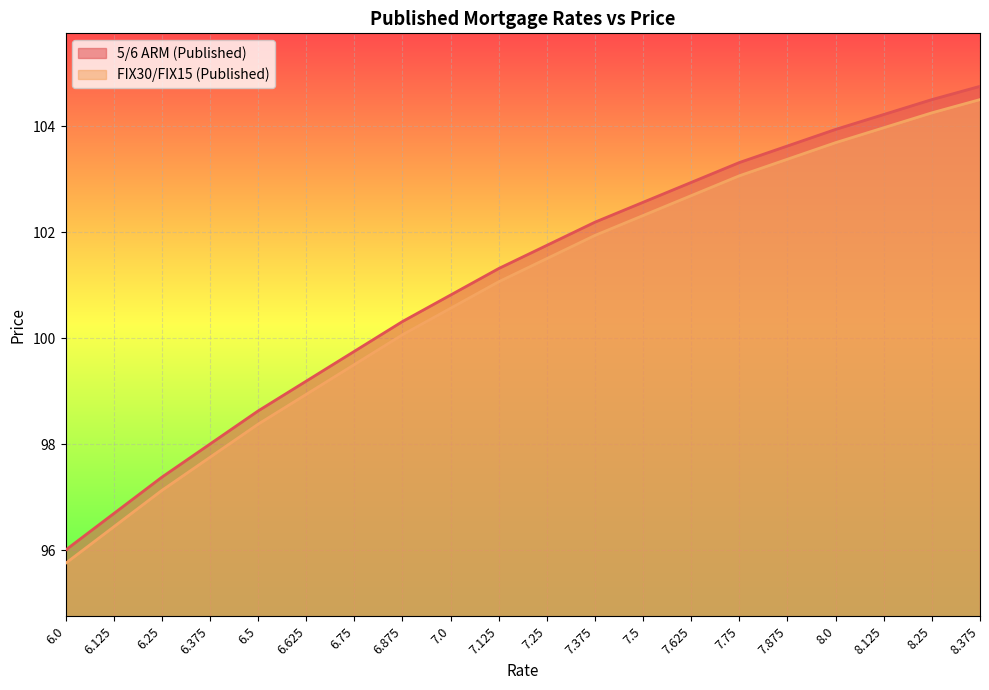

What is the sum of the 5/6 ARM (Published) values at 7.625 and 8.125?

207.2